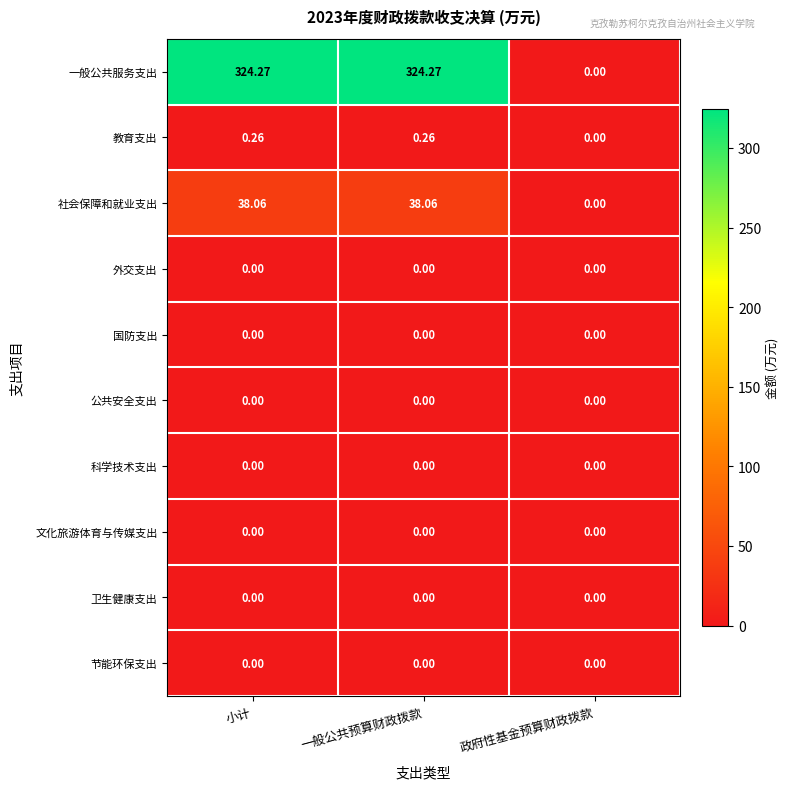

At which label does 社会保障和就业支出 reach its minimum?

政府性基金预算财政拨款